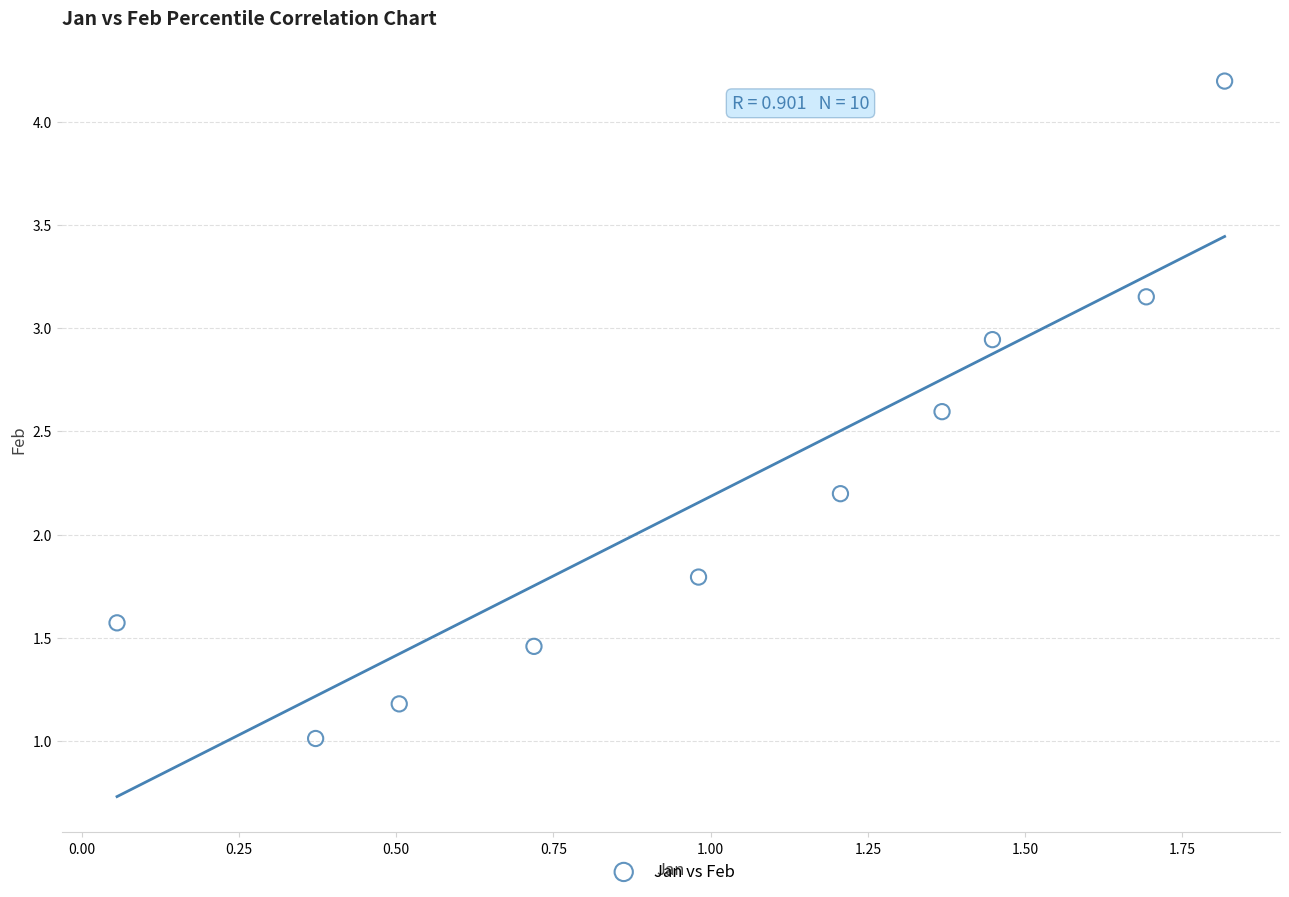

What is the average X value?

1.0